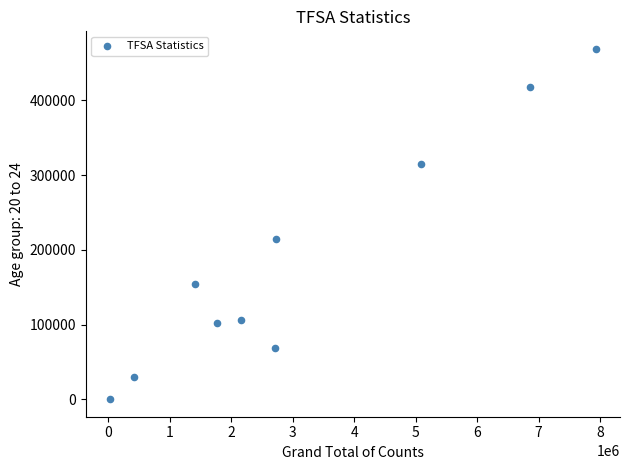

What Y value in the scatter plot is closest to 234515?

214130